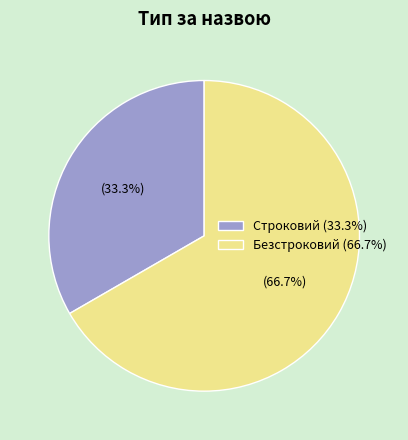

Do Безстроковий and Строковий together represent more than half of the pie?

Yes